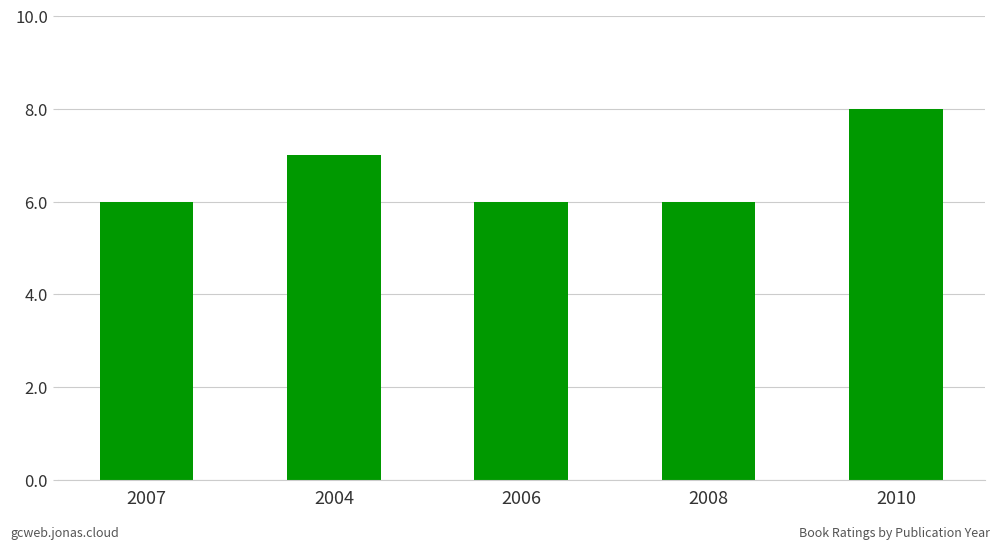

Where is the data nearest to the value 7?

2004